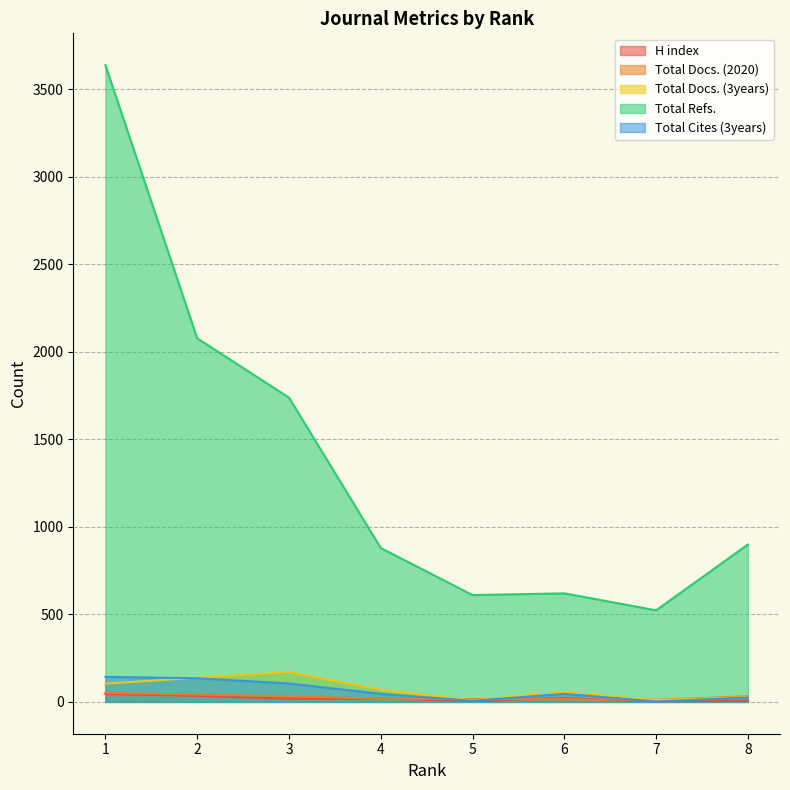

True or false: Total Refs. and Total Docs. (3years) cross at least once.

False